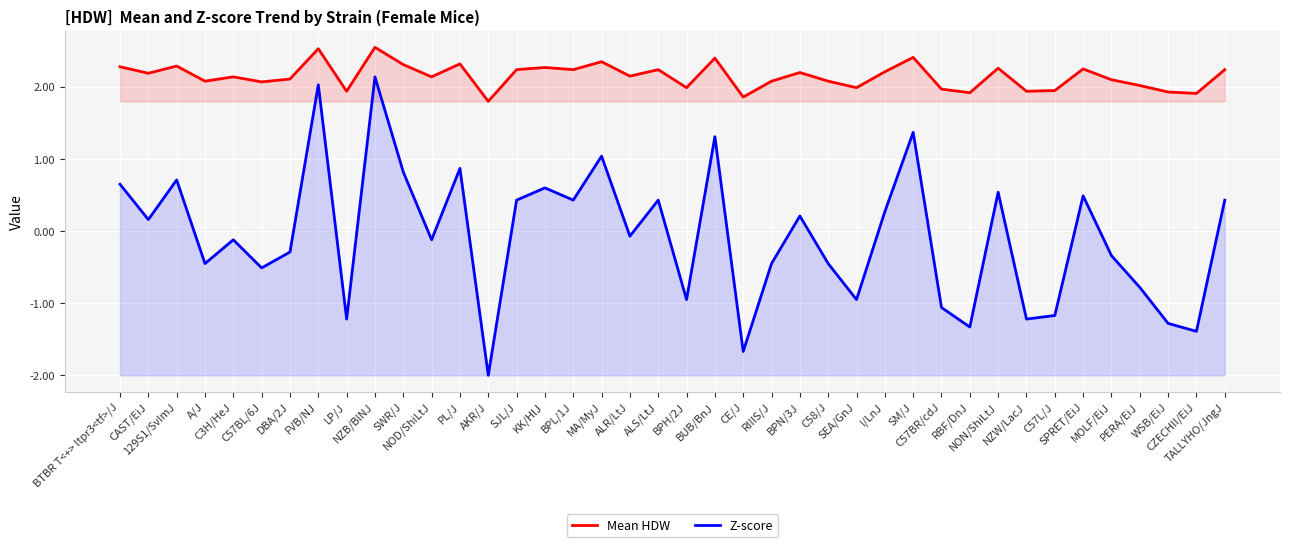

How many interior local valleys does the Mean HDW series have?

14